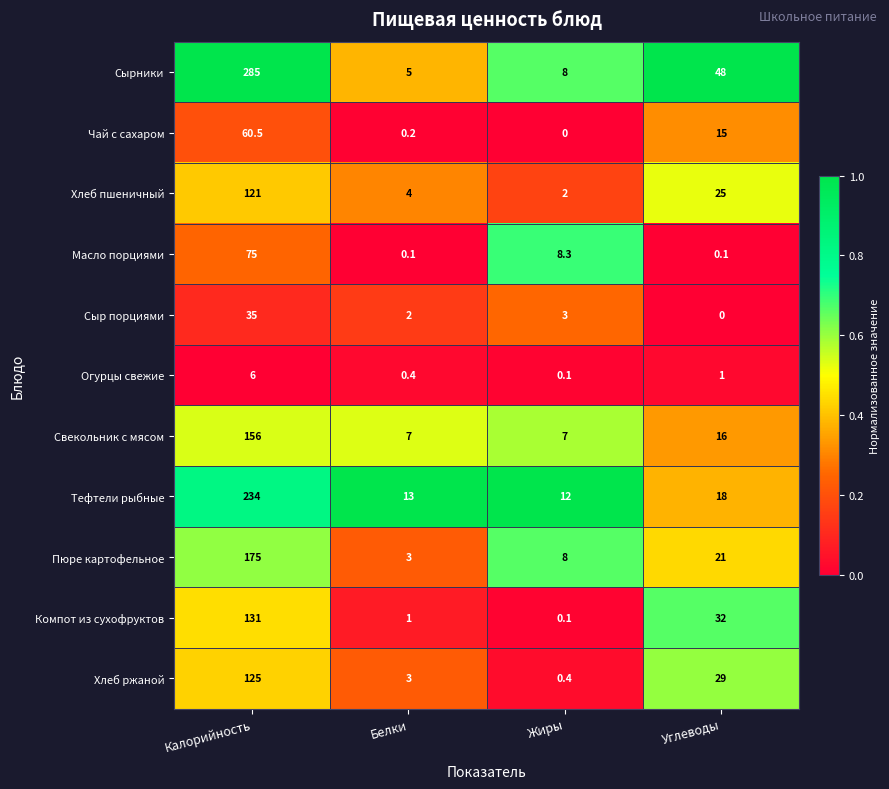

Is it true that Пюре картофельное equals 0.9 at Белки?

False